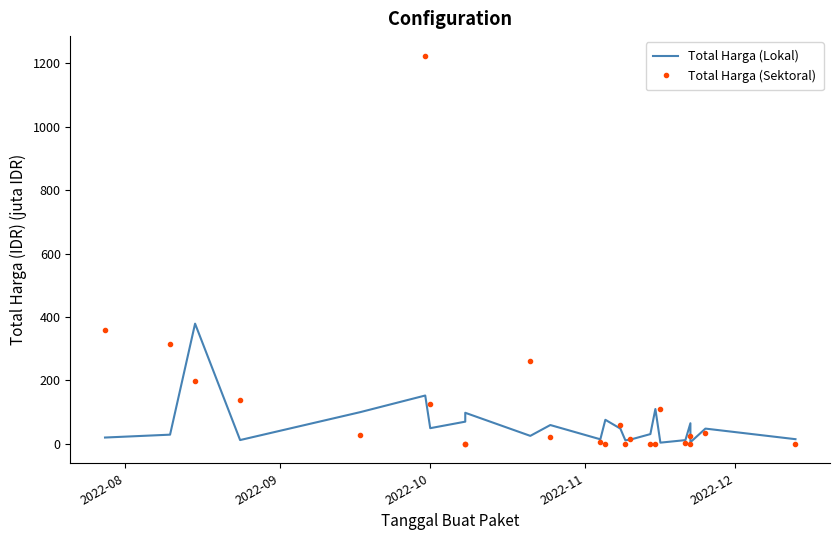

Which series has the largest total across all categories?

Total Harga (Sektoral)